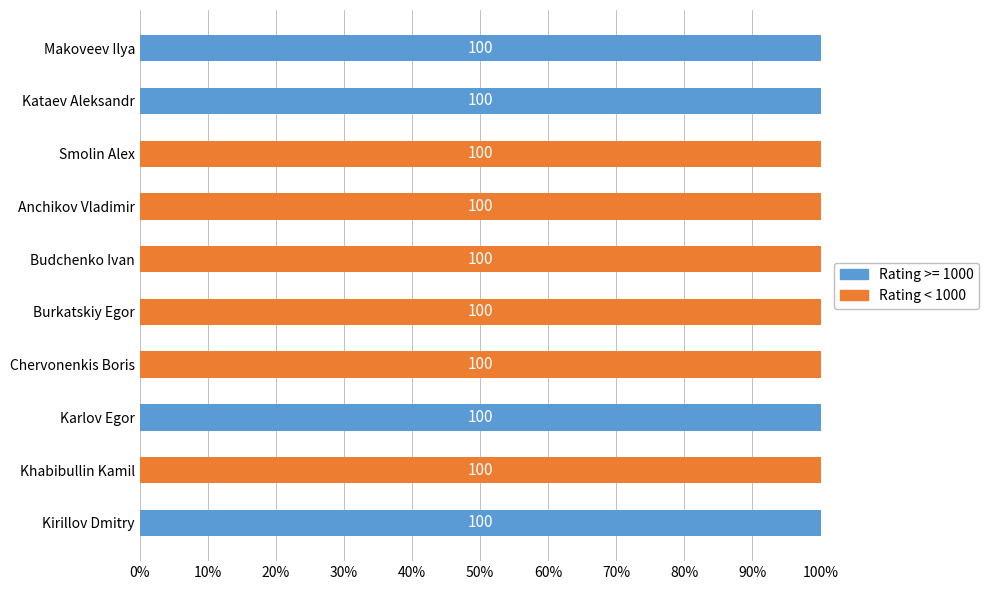

What is the total value across all series at Kataev Aleksandr?

100